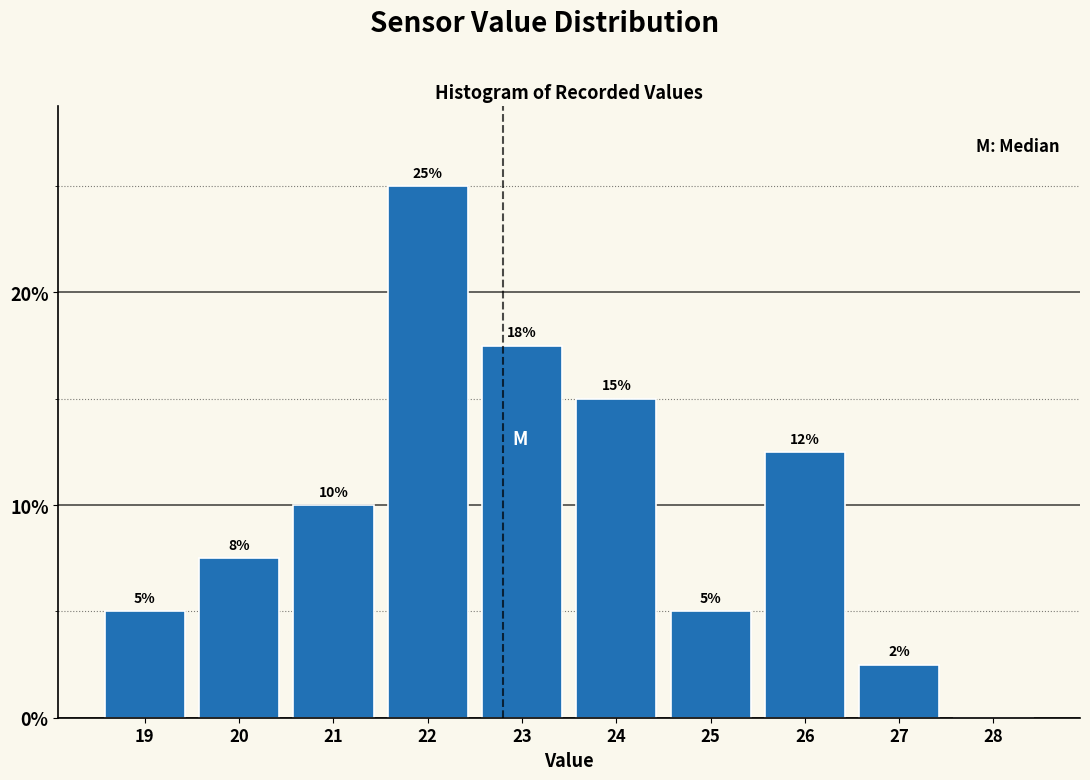

What value does the data have at 25?

5.0